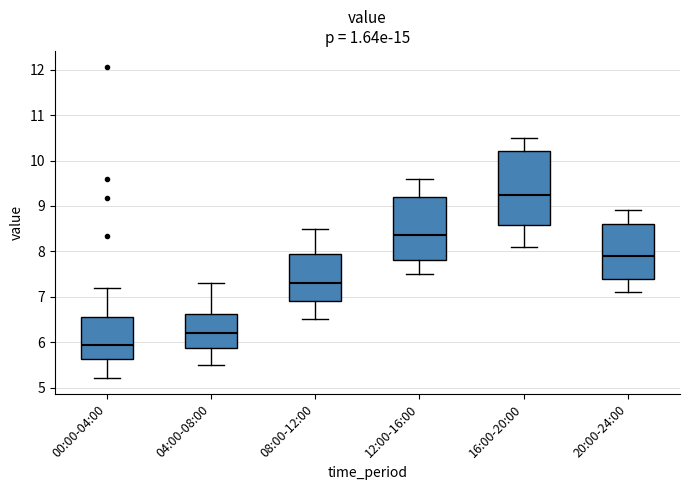

Which box's median line is the highest?

16:00-20:00